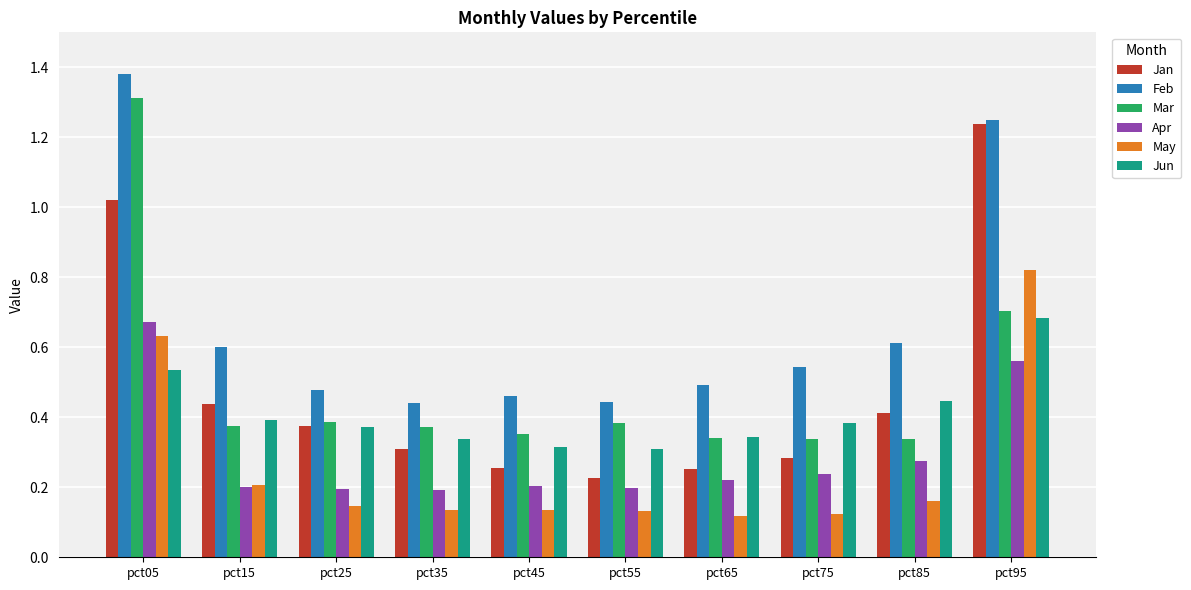

Is it true that Apr equals 0.7 at pct05?

True